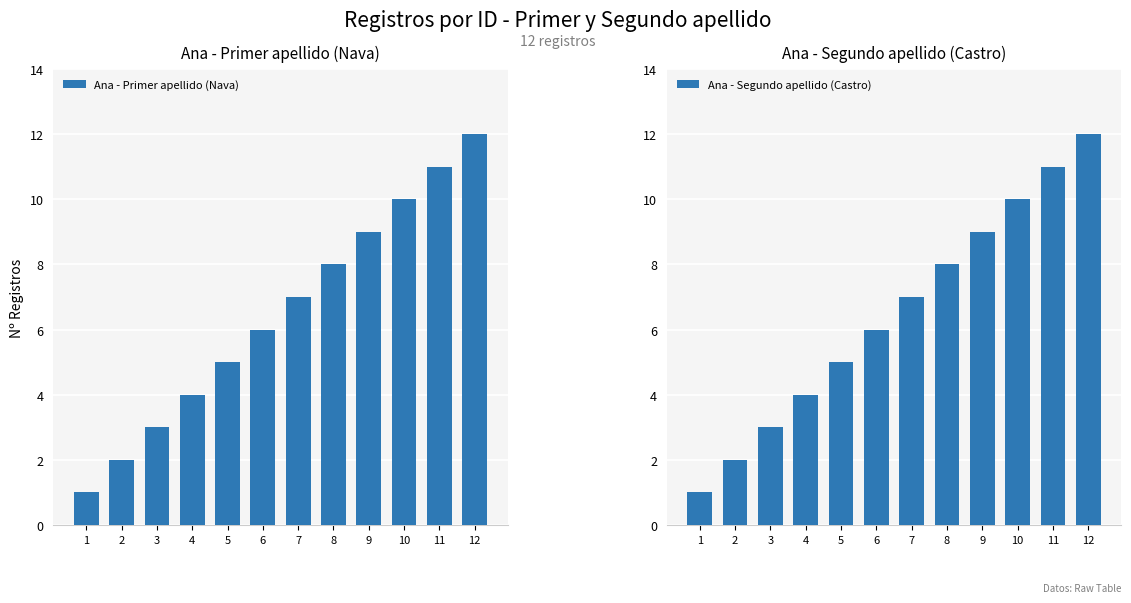

Where does the Ana - Segundo apellido (Castro) series first go above 7?

8